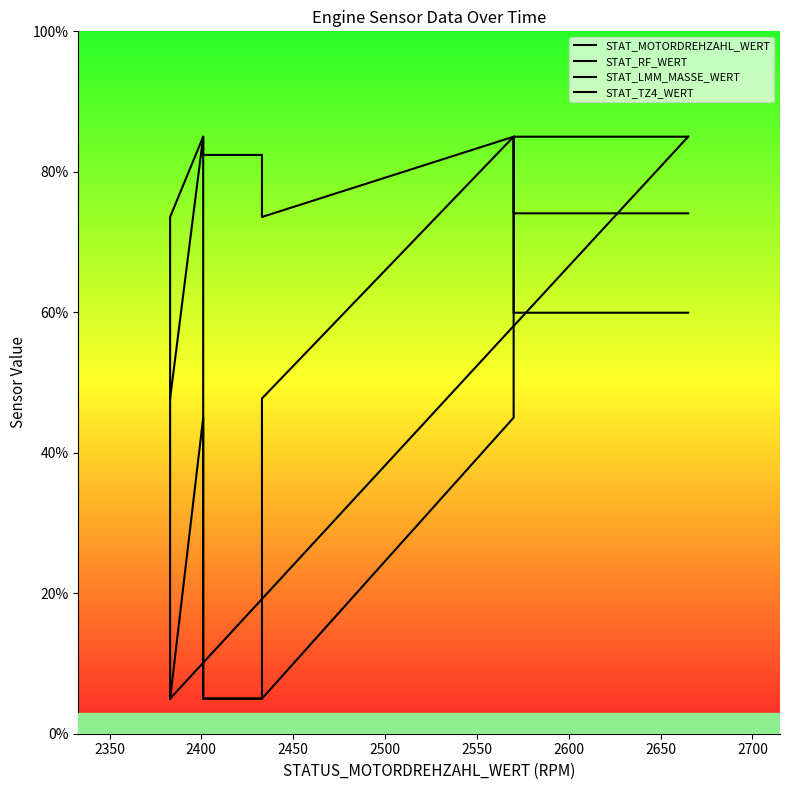

Is this an area chart (filled region under the line)?

No